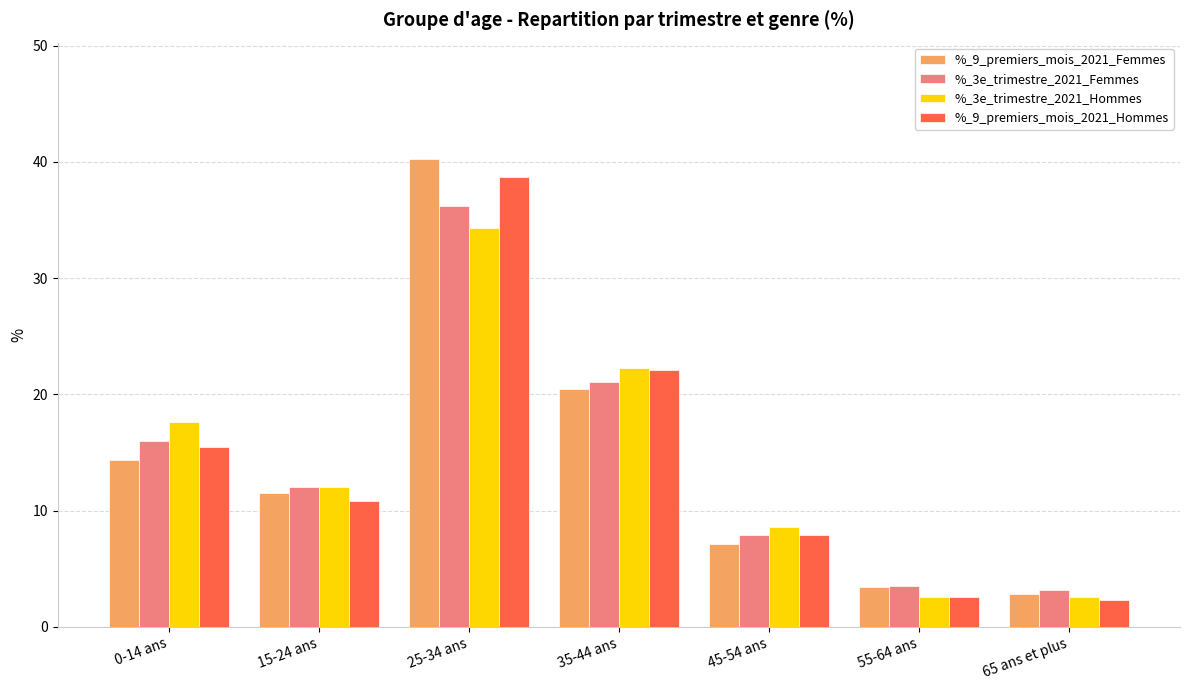

What value does the %_9_premiers_mois_2021_Hommes series have at 35-44 ans?

22.1